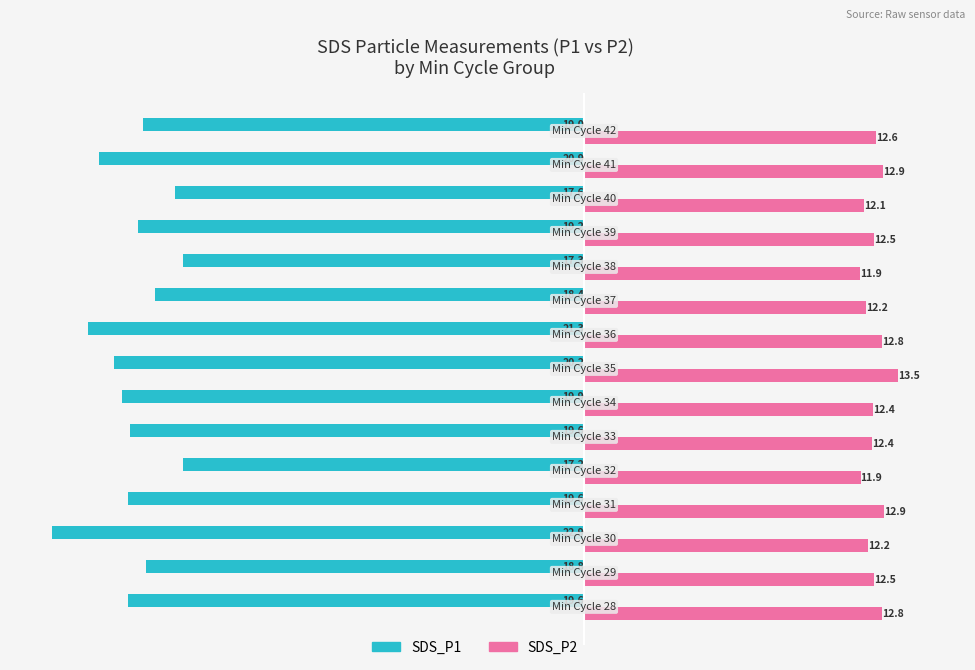

At which label is SDS_P1 closest to -20?

34